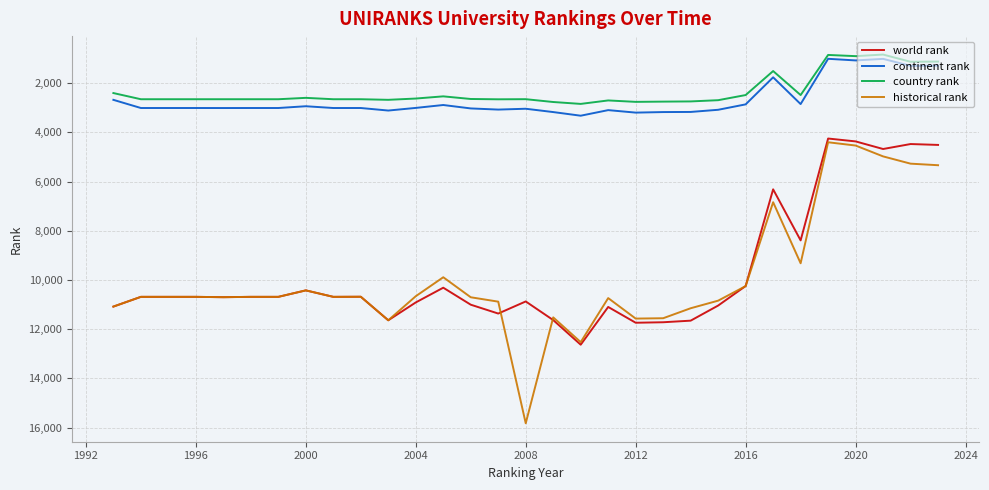

What is the maximum value for historical rank?

15828.5